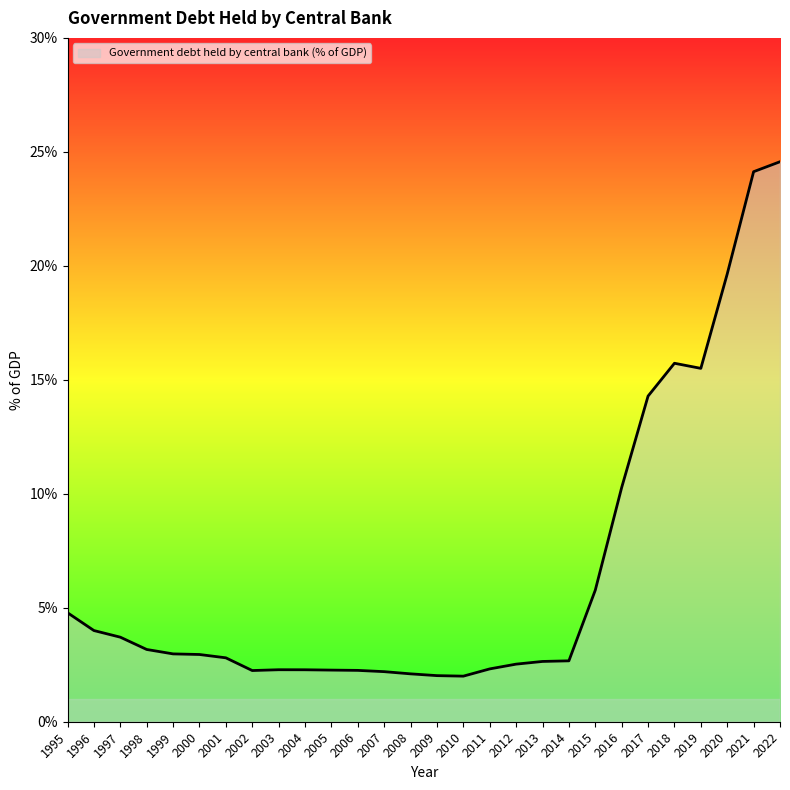

Which has a higher value, 2018 or 2016?

2018